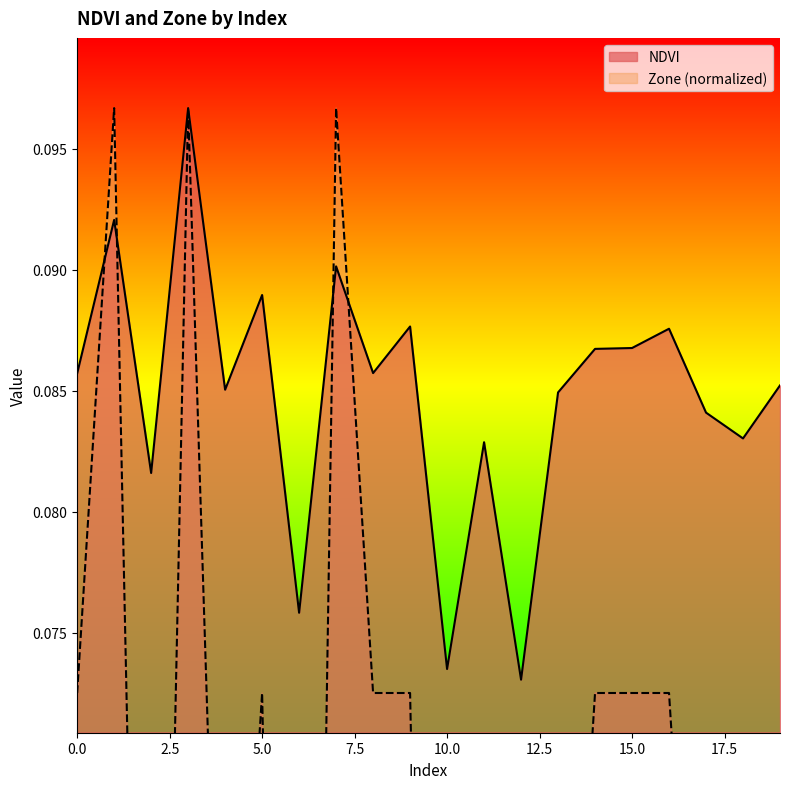

True or false: Zone has more than 1 points higher than both neighbors.

True